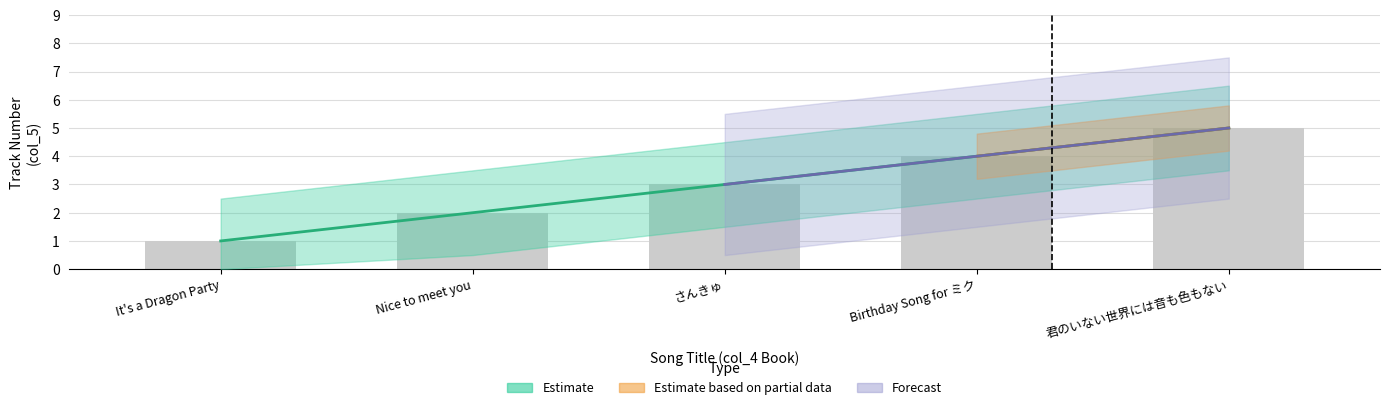

What is the difference between the maximum and second lowest values?

3